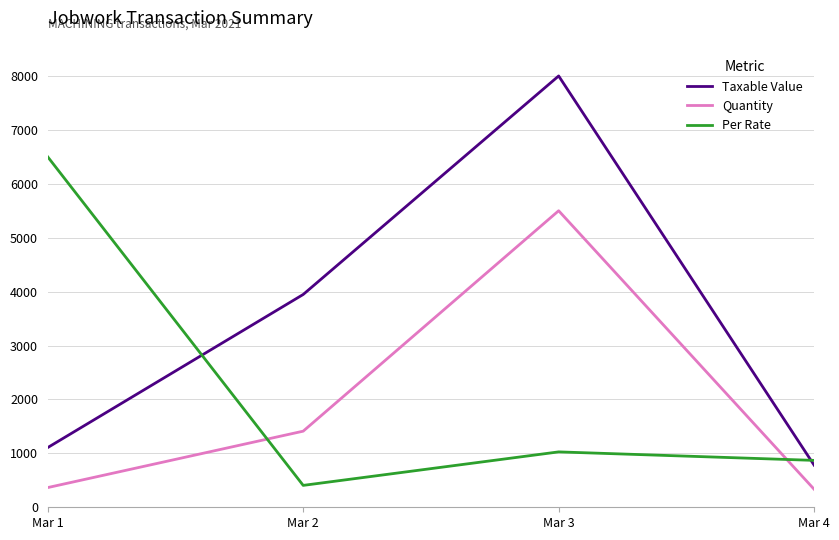

How many lines are shown in the chart?

3